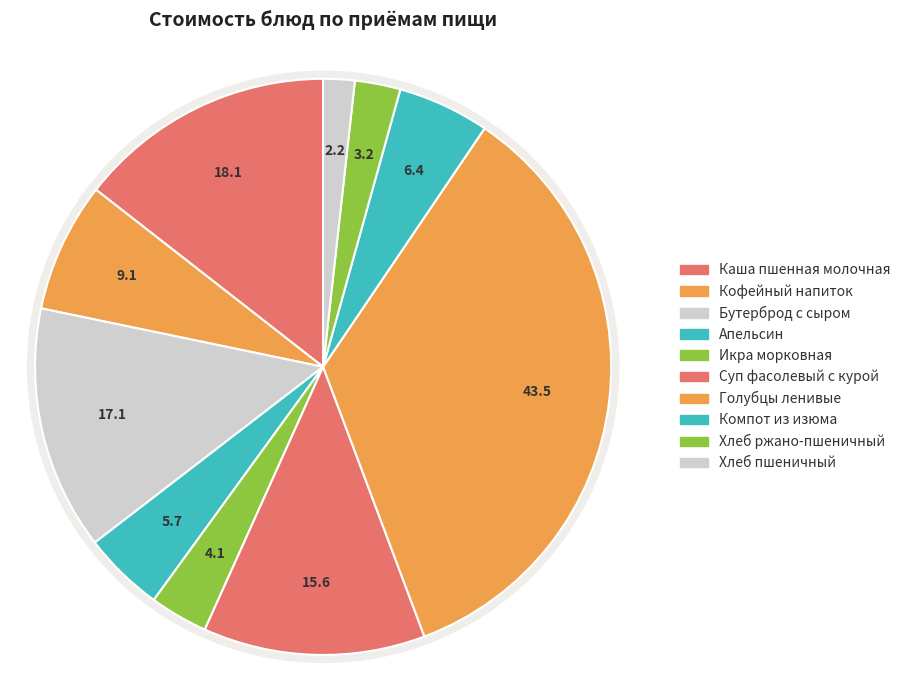

Which slice is the smallest?

Хлеб пшеничный